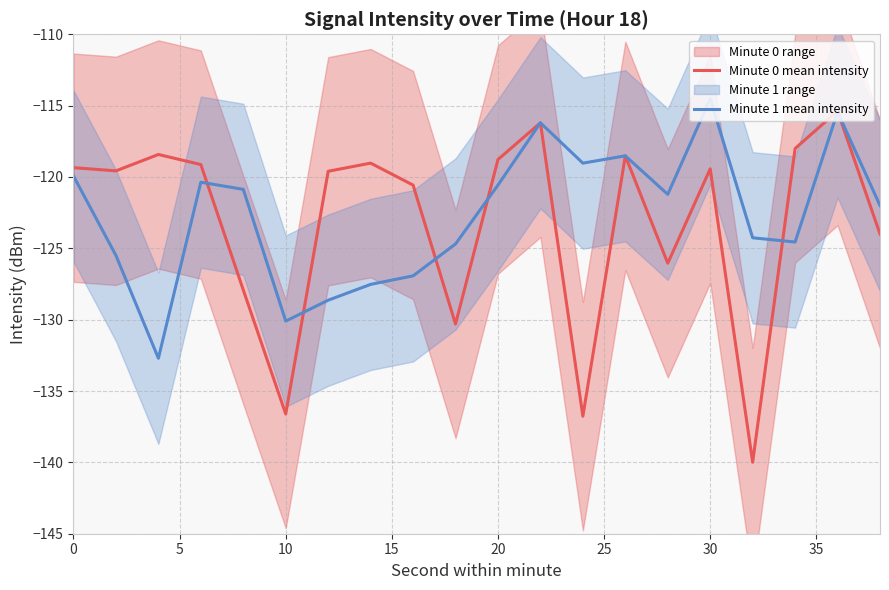

How many lines are shown in the chart?

2